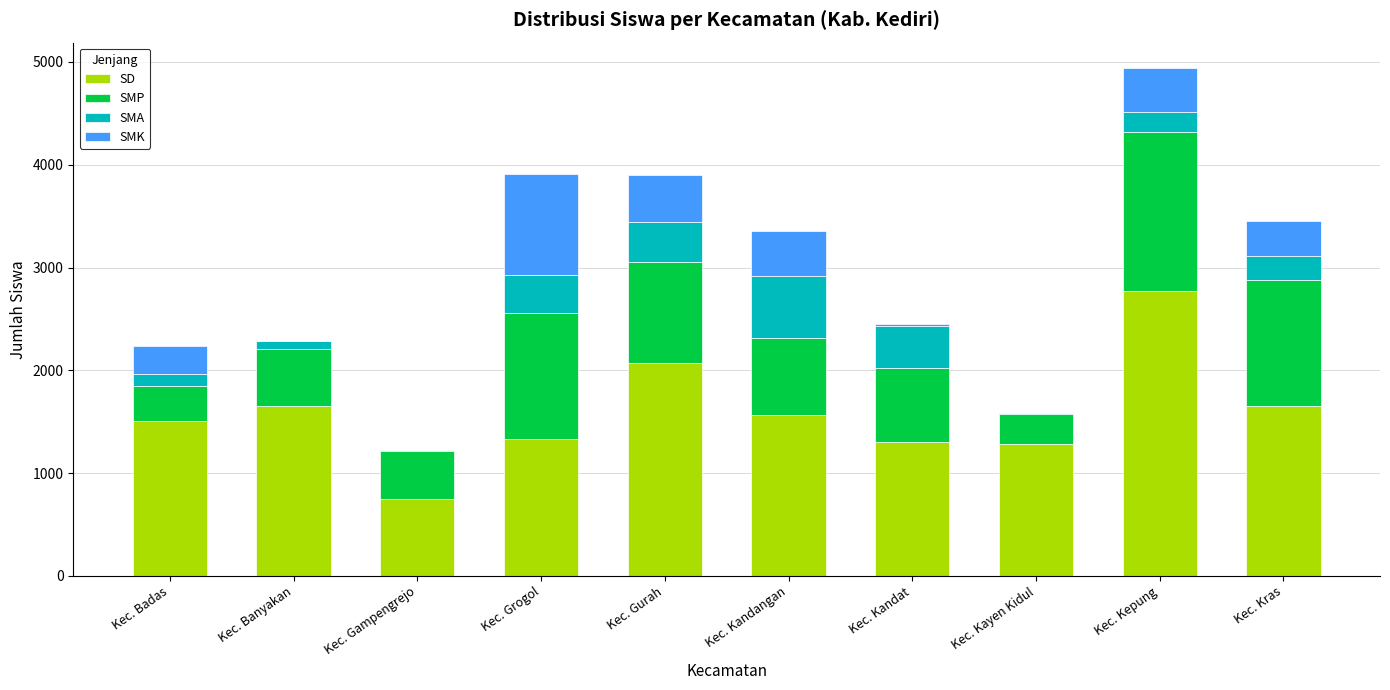

What is the total value across all series at Kec. Gurah?

3897